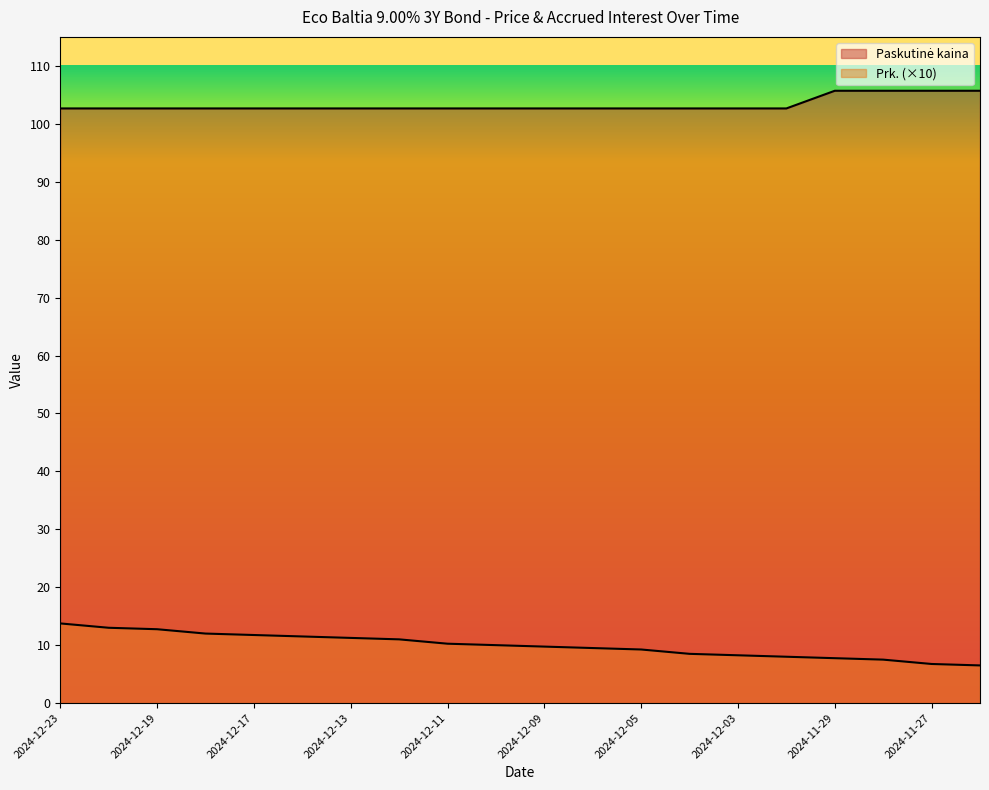

At which label does Paskutinė kaina reach its minimum?

2024-12-23